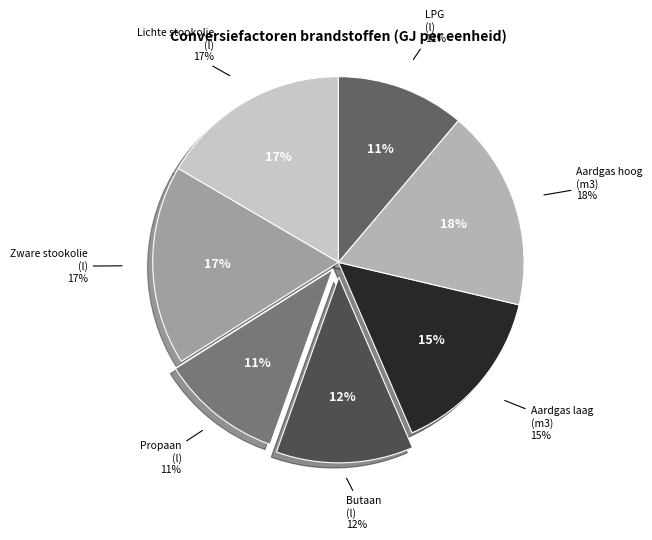

Does Aardgas (laagcalorisch) (m3) represent more than half of the total?

No